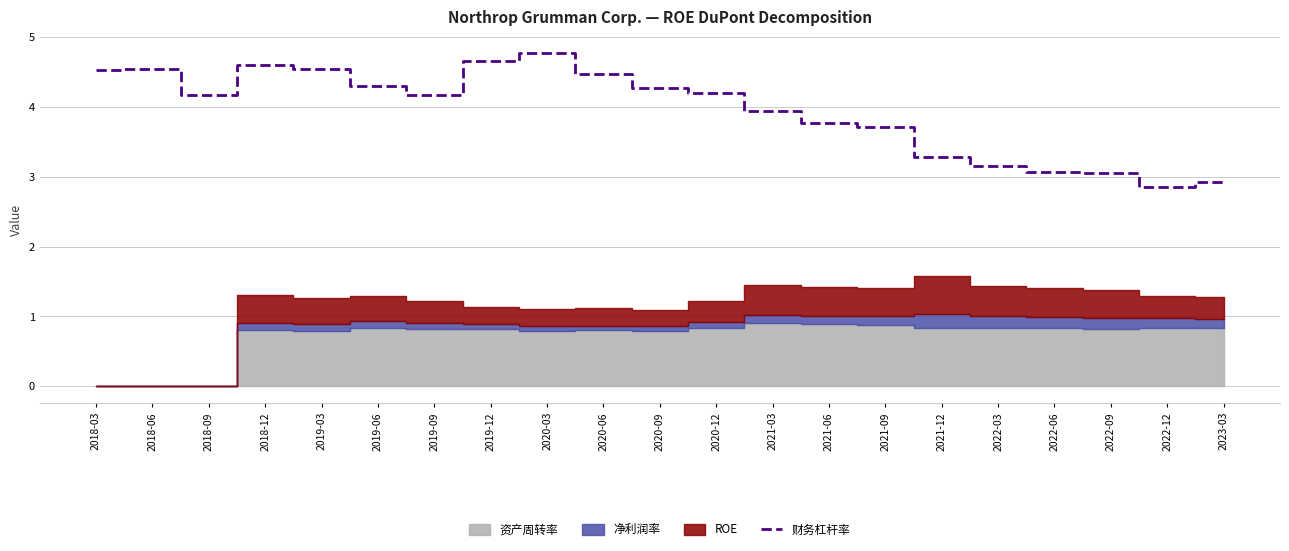

What is the lowest value of the 财务杠杆率 series?

2.9